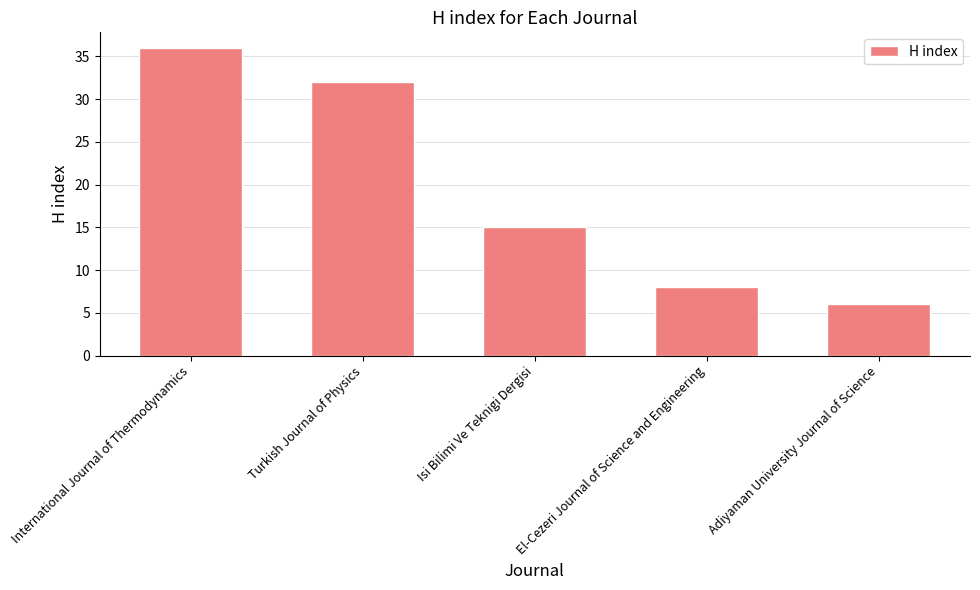

List the labels in order of value, smallest first.

Adiyaman University Journal of Science, El-Cezeri Journal of Science and Engineering, Isi Bilimi Ve Teknigi Dergisi, Turkish Journal of Physics, International Journal of Thermodynamics